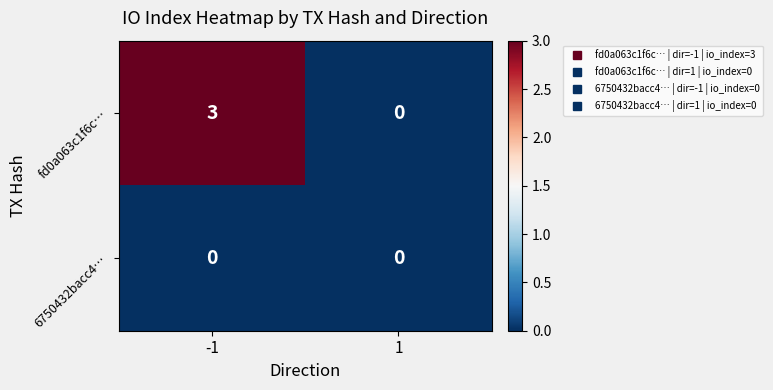

The value of fd0a063c1f6c… at 1 is -1. True or false?

False